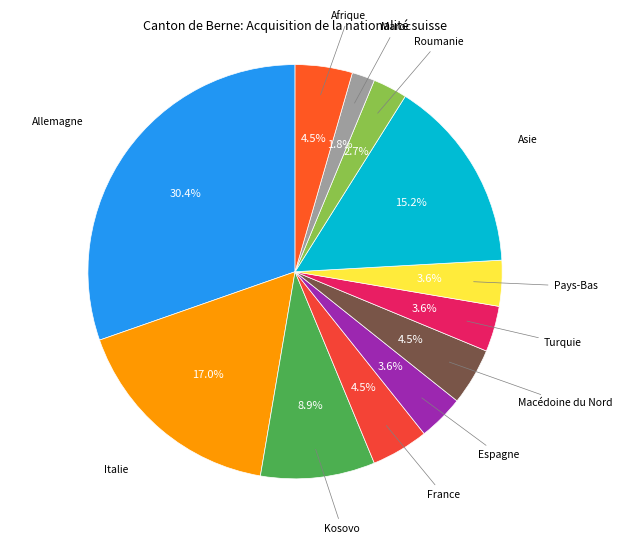

To the nearest percent, what is the combined percentage of Allemagne and Maroc?

32%